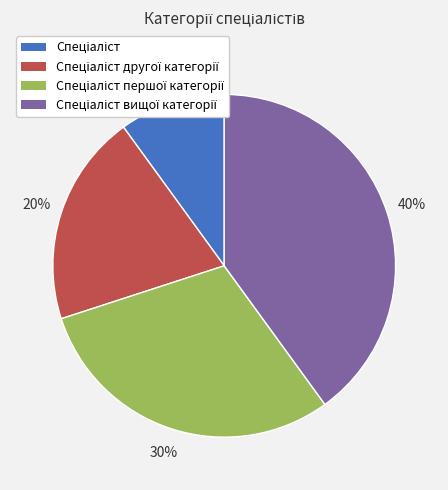

To the nearest percent, what is the average slice percentage?

25%